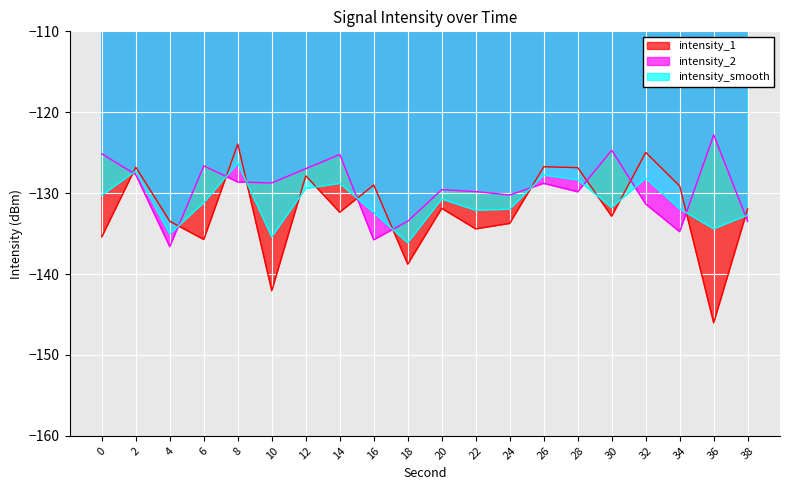

Does the chart display data point markers on the line(s)?

No